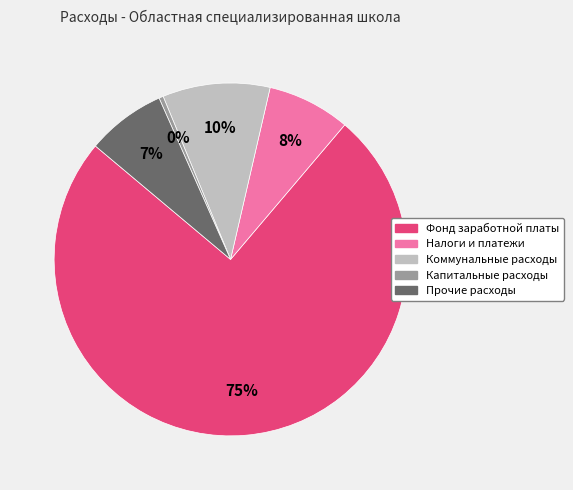

What is the largest slice in the pie chart?

Фонд заработной платы